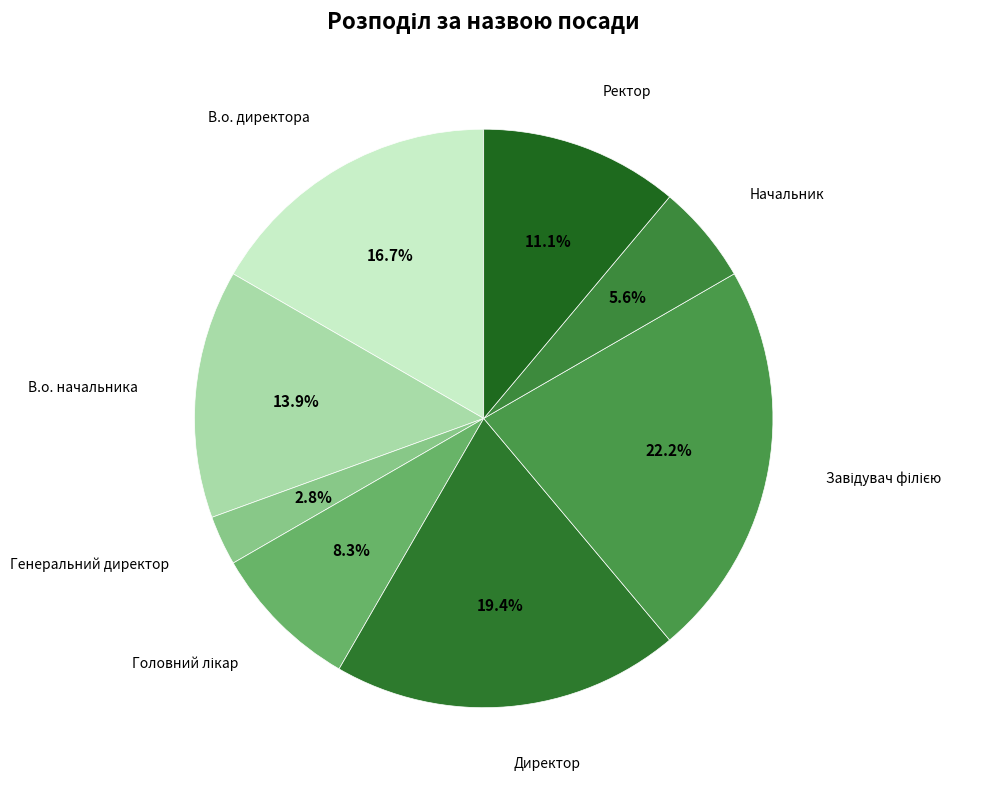

Rank the categories by value from lowest to highest.

Генеральний директор, Начальник, Головний лікар, Ректор, В.о. начальника, В.о. директора, Директор, Завідувач філією